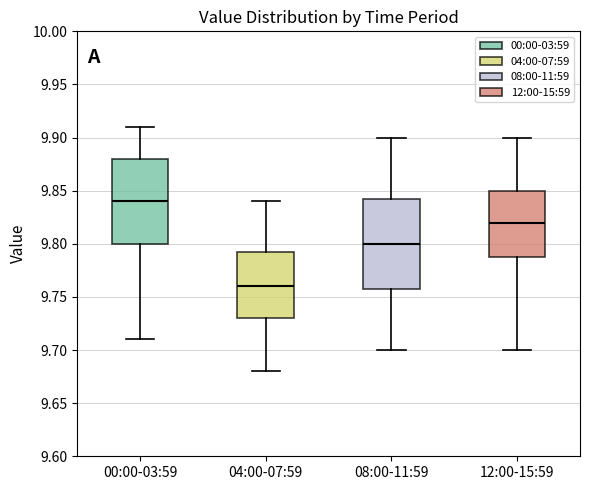

Reading left to right, transcribe this box plot: for each box, give where its median line is, the range the box spans, and where its two whiskers end, as read against the y-axis. The values are not printed on the chart, so give them approximately, as read against the axis.

00:00-03:59: median 9.840, box 9.800 to 9.880, whiskers 9.710 to 9.910
04:00-07:59: median 9.760, box 9.730 to 9.795, whiskers 9.680 to 9.840
08:00-11:59: median 9.800, box 9.760 to 9.845, whiskers 9.700 to 9.900
12:00-15:59: median 9.820, box 9.790 to 9.850, whiskers 9.700 to 9.900